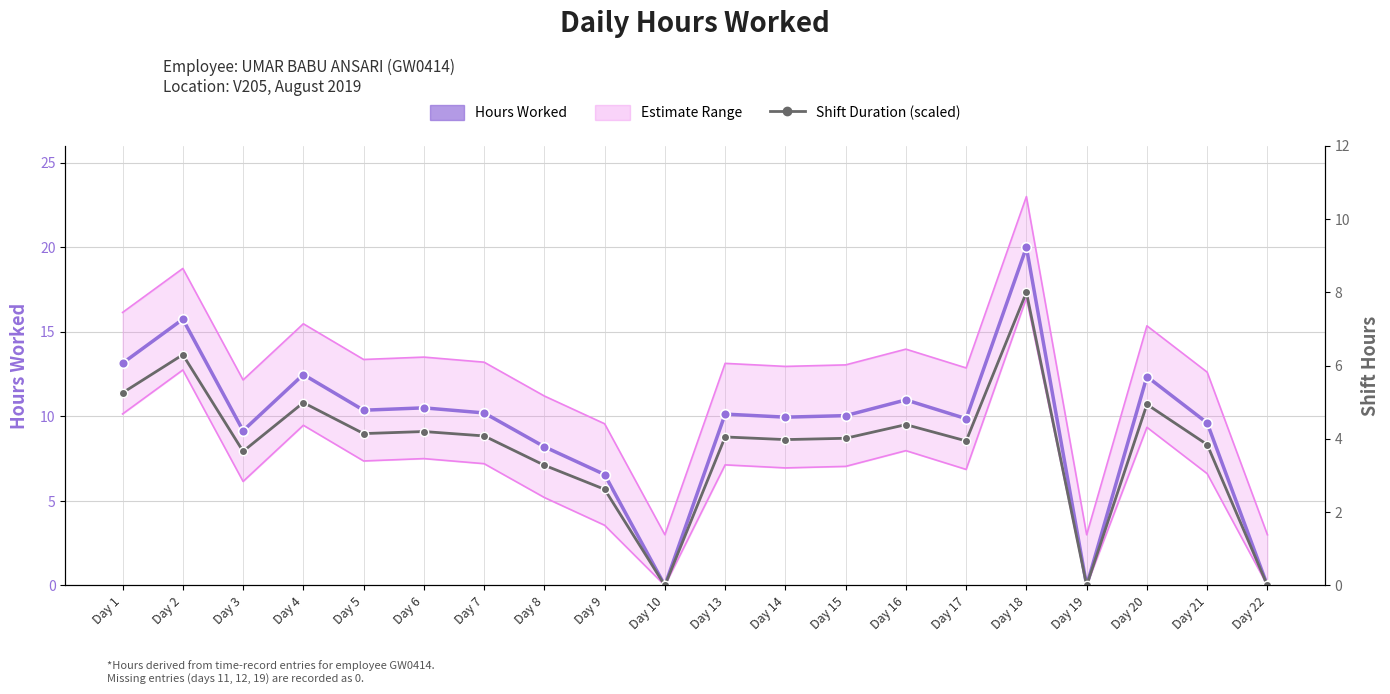

What is the difference between the maximum and minimum values in the Lower Estimate series?

17.0